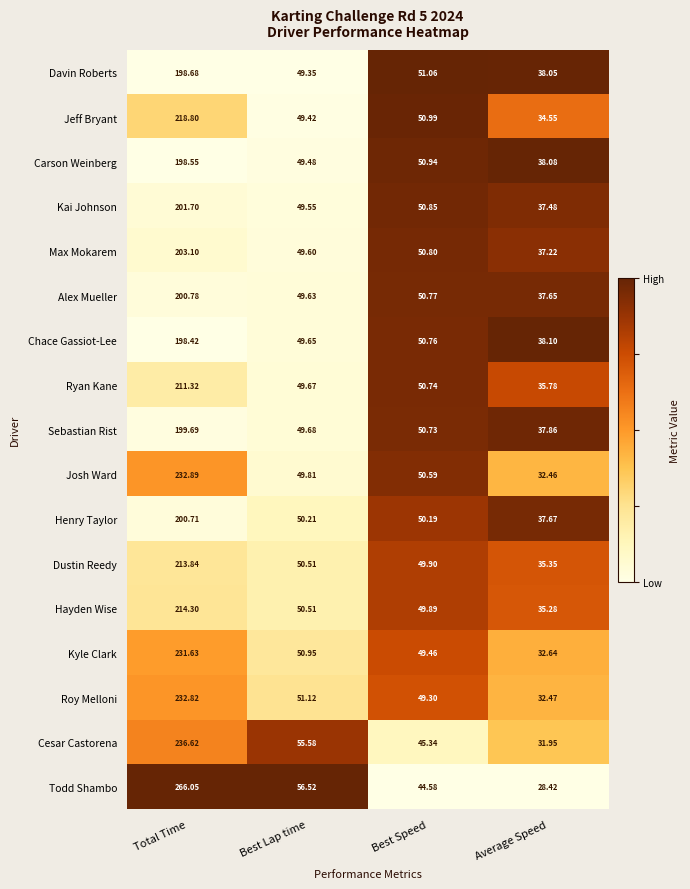

Which series has the widest spread of values?

Todd Shambo